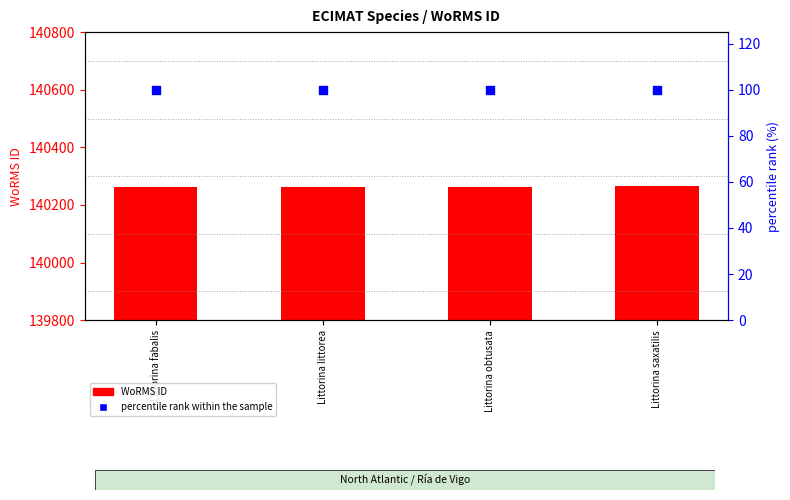

At which category is the sum across all series the highest?

Littorina saxatilis